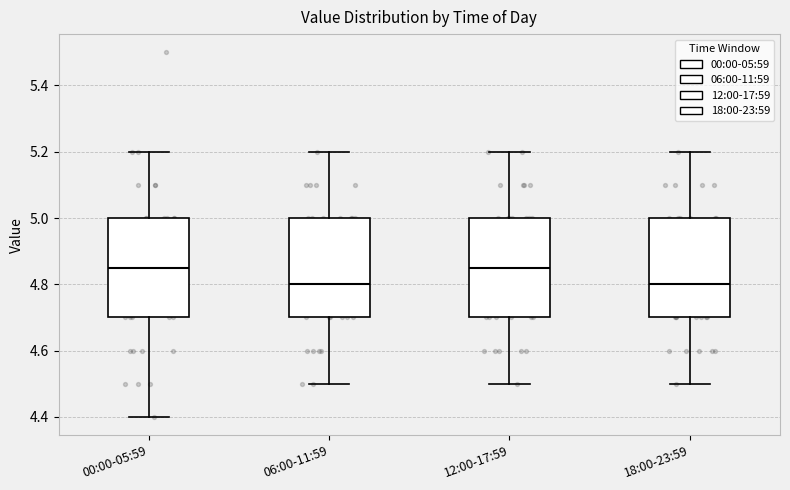

Reading left to right, transcribe this box plot: for each box, give where its median line is, the range the box spans, and where its two whiskers end, as read against the y-axis. The values are not printed on the chart, so give them approximately, as read against the axis.

00:00-05:59: median 4.86, box 4.70 to 5.00, whiskers 4.40 to 5.20
06:00-11:59: median 4.80, box 4.70 to 5.00, whiskers 4.50 to 5.20
12:00-17:59: median 4.86, box 4.70 to 5.00, whiskers 4.50 to 5.20
18:00-23:59: median 4.80, box 4.70 to 5.00, whiskers 4.50 to 5.20